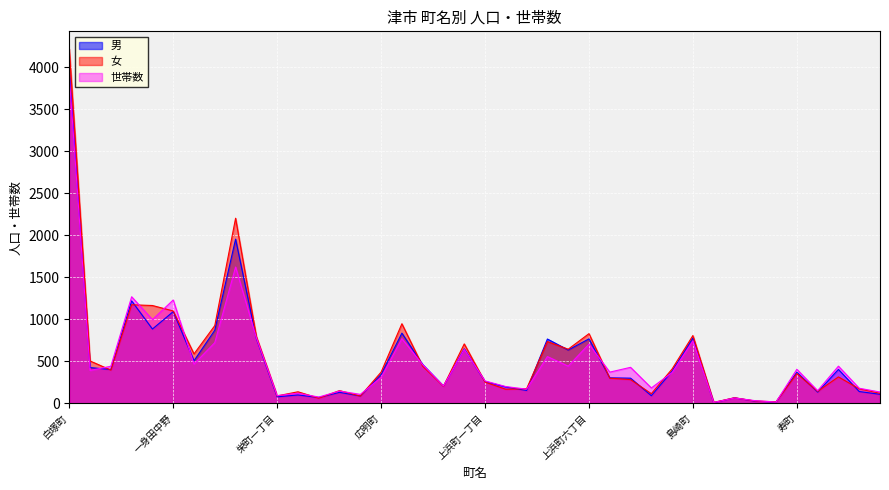

Reading left to right, extract all data points from this chart.

男: 白塚町=3958	栗真小川町=425	栗真中山町=402	栗真町屋町=1219	一身田町=884	一身田中野=1091	一身田大古曽=506	一身田豊野=870	一身田上津部田=1954	一身田平野=772	栄町一丁目=77	栄町二丁目=99	栄町三丁目=69	栄町四丁目=130	羽所町=87	広明町=343	大谷町=835	桜橋一丁目=461	桜橋二丁目=205	桜橋三丁目=648	上浜町一丁目=259	上浜町二丁目=194	上浜町三丁目=153	上浜町四丁目=765	上浜町五丁目=634	上浜町六丁目=767	江戸橋一丁目=303	江戸橋二丁目=299	江戸橋三丁目=90	鳥居町=383	島崎町=778	新立町津=7	万町津=65	北町津=25	東町津=15	寿町=370	港町=133	海岸町=403	相生町=140	愛宕町=107
女: 白塚町=4217	栗真小川町=504	栗真中山町=395	栗真町屋町=1173	一身田町=1164	一身田中野=1099	一身田大古曽=588	一身田豊野=925	一身田上津部田=2203	一身田平野=795	栄町一丁目=88	栄町二丁目=137	栄町三丁目=61	栄町四丁目=151	羽所町=86	広明町=371	大谷町=947	桜橋一丁目=442	桜橋二丁目=203	桜橋三丁目=707	上浜町一丁目=252	上浜町二丁目=167	上浜町三丁目=174	上浜町四丁目=735	上浜町五丁目=644	上浜町六丁目=829	江戸橋一丁目=299	江戸橋二丁目=282	江戸橋三丁目=114	鳥居町=409	島崎町=807	新立町津=11	万町津=66	北町津=27	東町津=18	寿町=353	港町=142	海岸町=314	相生町=172	愛宕町=119
世帯数: 白塚町=3890	栗真小川町=391	栗真中山町=441	栗真町屋町=1268	一身田町=996	一身田中野=1230	一身田大古曽=467	一身田豊野=722	一身田上津部田=1622	一身田平野=780	栄町一丁目=91	栄町二丁目=120	栄町三丁目=74	栄町四丁目=146	羽所町=106	広明町=307	大谷町=769	桜橋一丁目=460	桜橋二丁目=206	桜橋三丁目=641	上浜町一丁目=266	上浜町二丁目=199	上浜町三丁目=168	上浜町四丁目=556	上浜町五丁目=442	上浜町六丁目=704	江戸橋一丁目=371	江戸橋二丁目=428	江戸橋三丁目=183	鳥居町=366	島崎町=743	新立町津=10	万町津=63	北町津=31	東町津=15	寿町=405	港町=150	海岸町=442	相生町=179	愛宕町=134